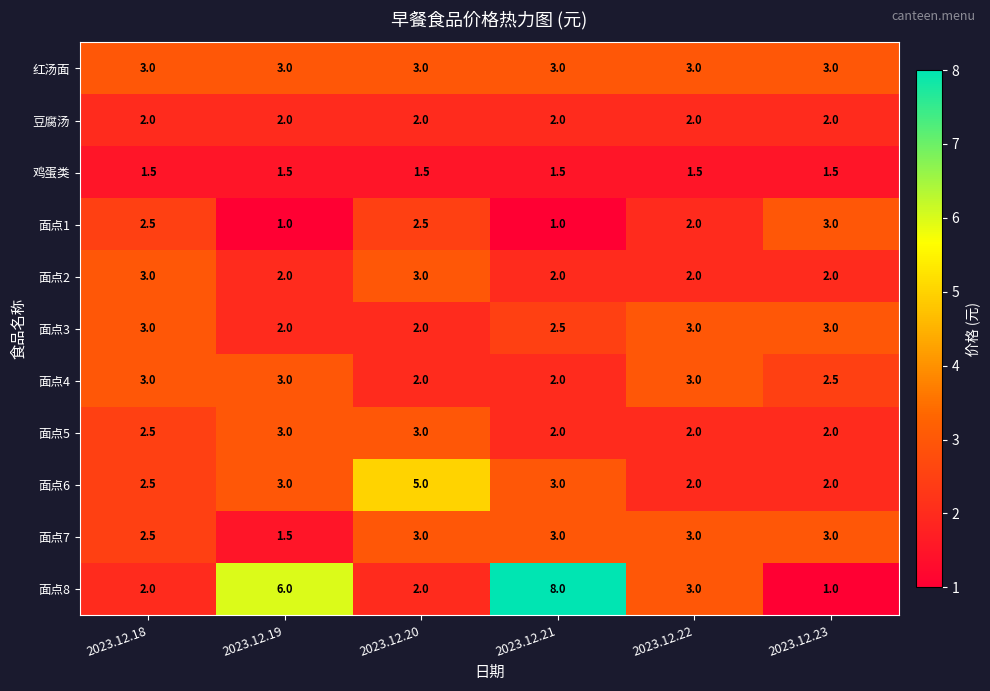

True or false: 面点3 has a value of 1.8 at 2023.12.23.

False